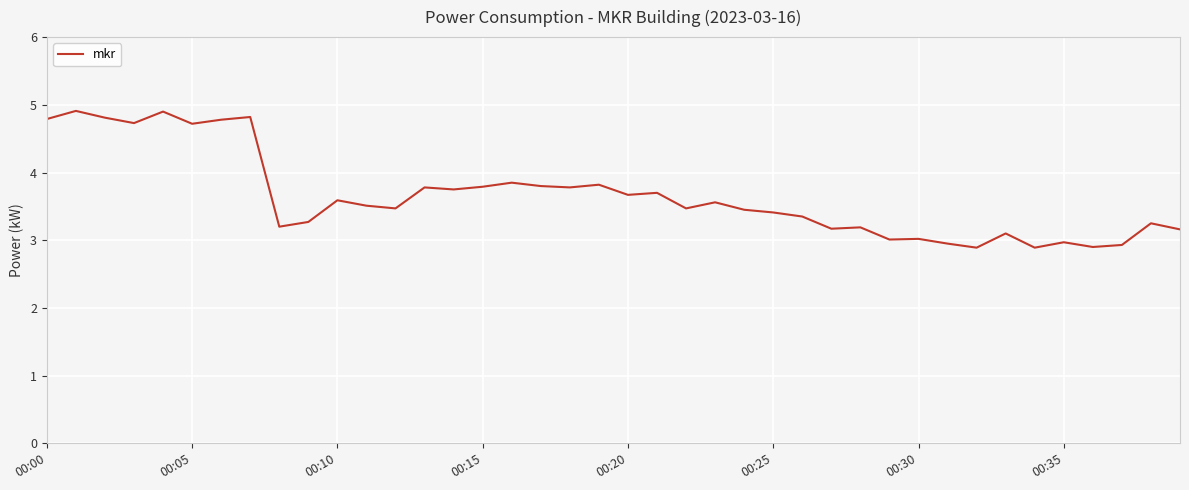

What is the maximum value shown in the chart?

4.9